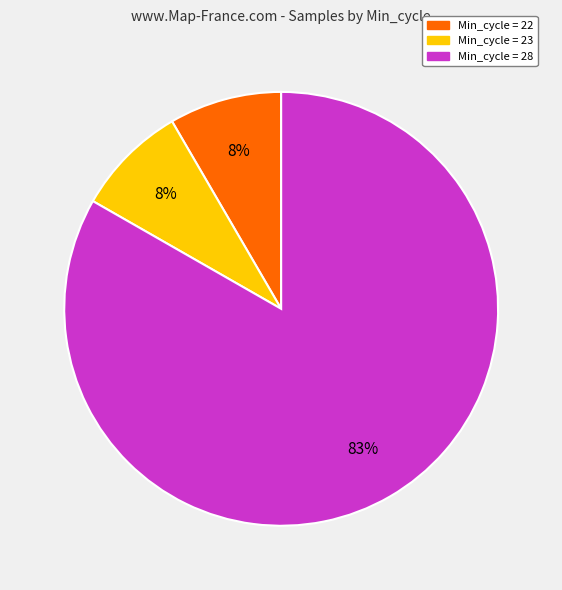

Is there any slice that represents more than half of the pie?

Yes